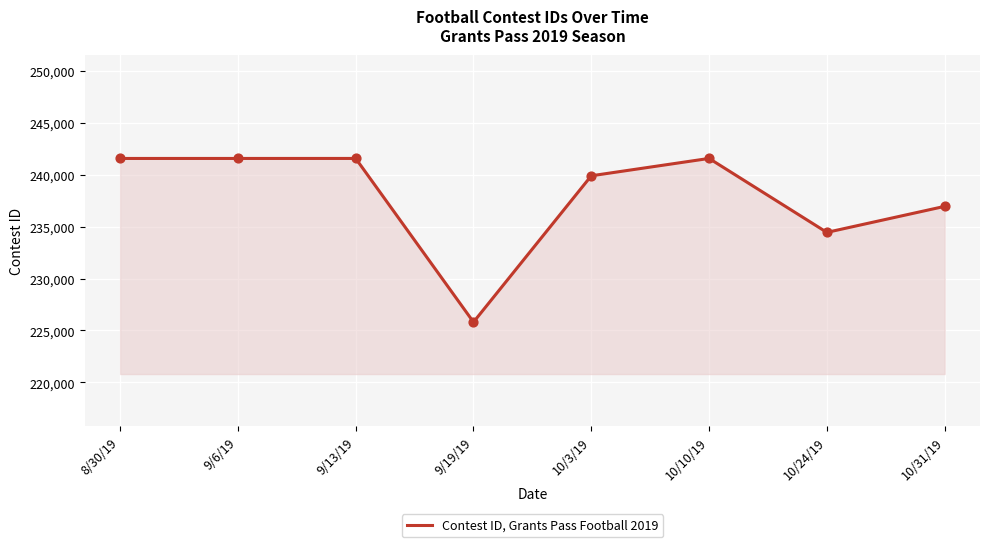

What is the change in value from 9/19/19 to 10/24/19?

+8632